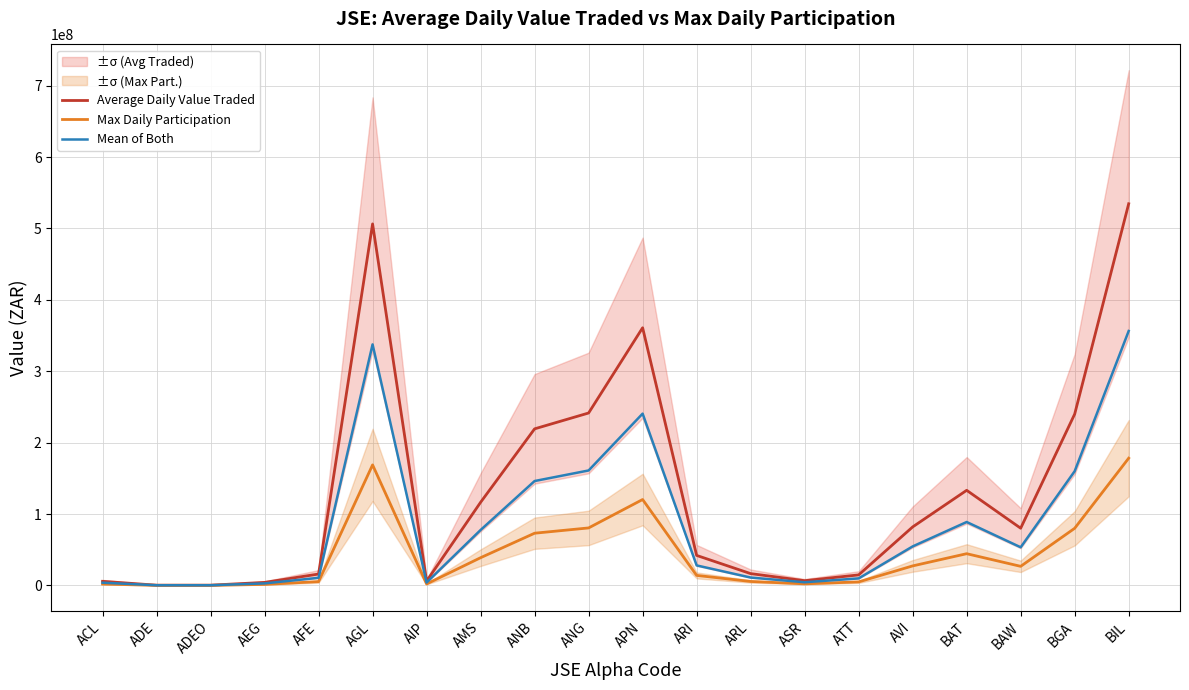

True or false: Mean of Both and Average Daily Value Traded cross at least once.

False